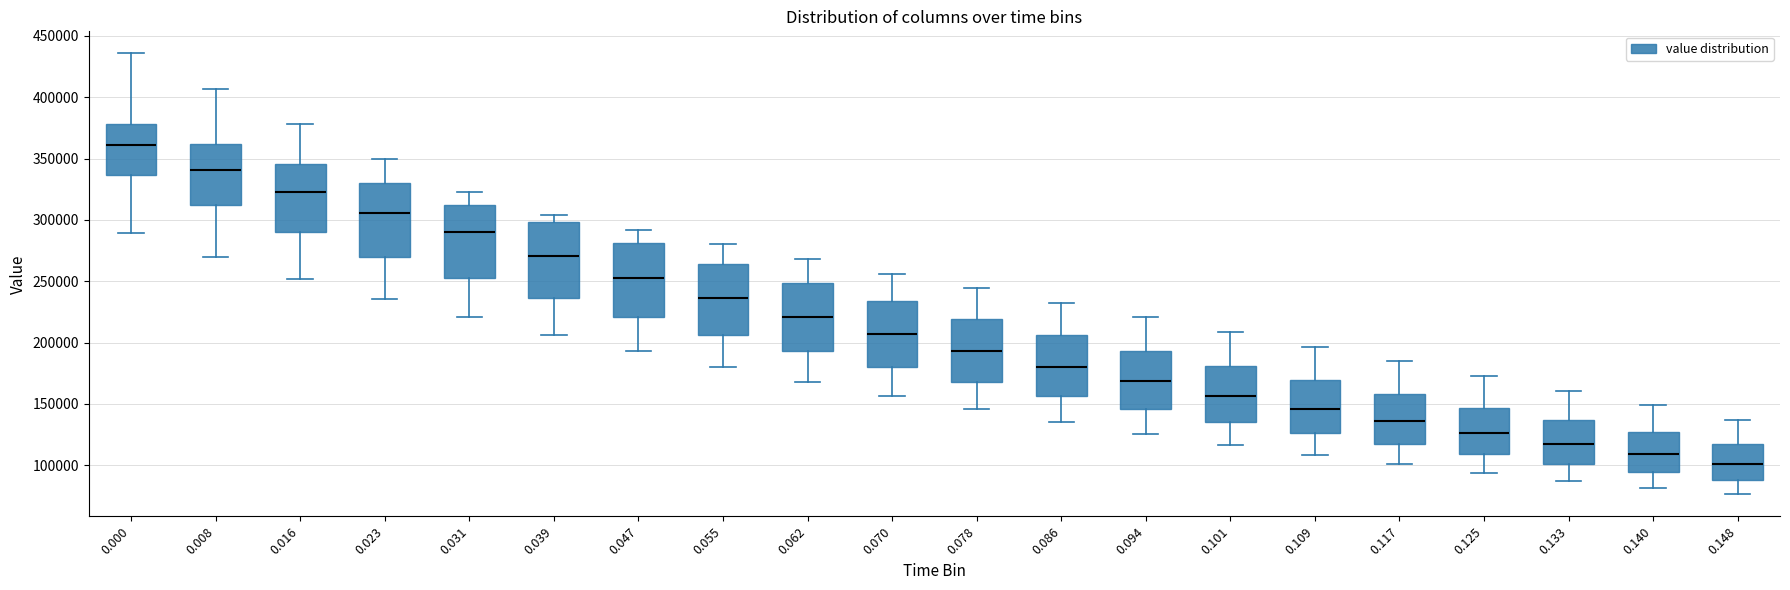

Where does the lower whisker of the box at x = 0.008 end on the y-axis? The values are not printed on the chart, so give them approximately, as read against the axis.

270000